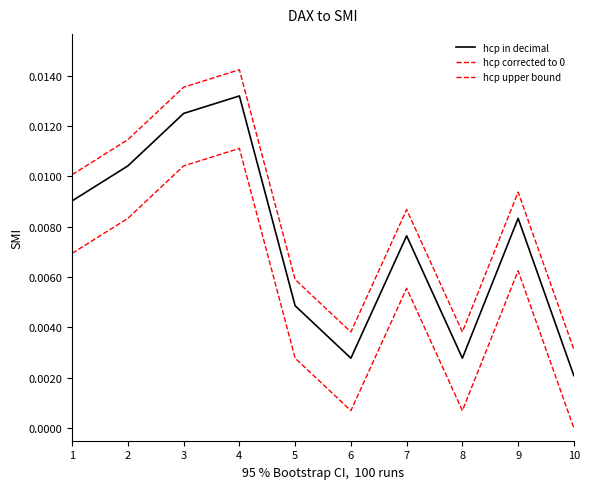

Does the chart have visible grid lines?

No